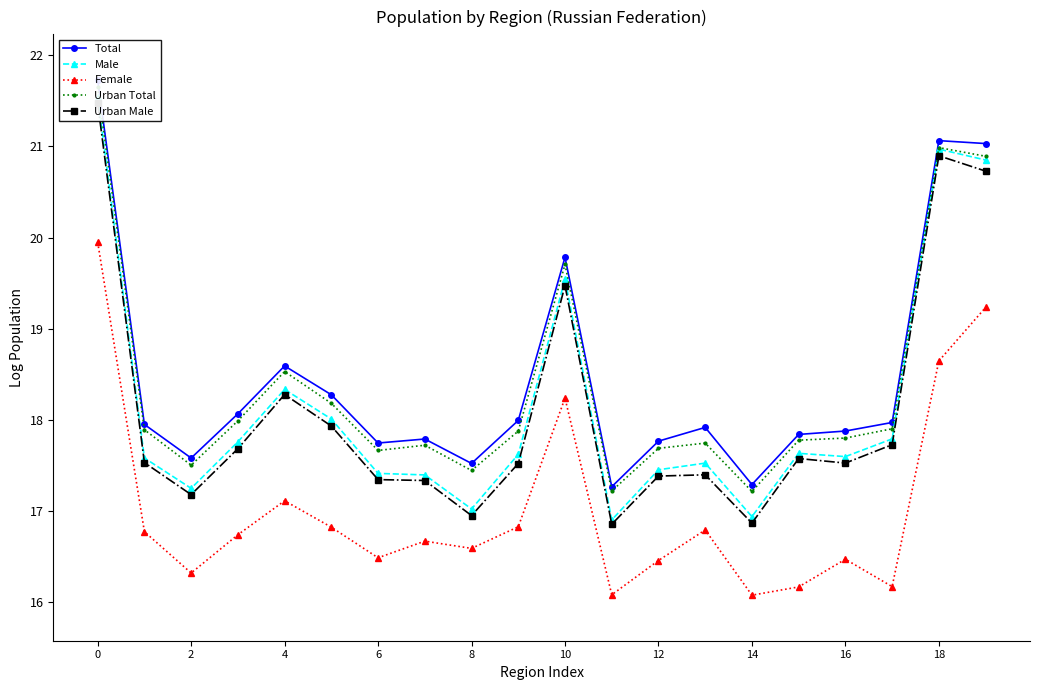

True or false: Male and Urban Male cross at least once.

False